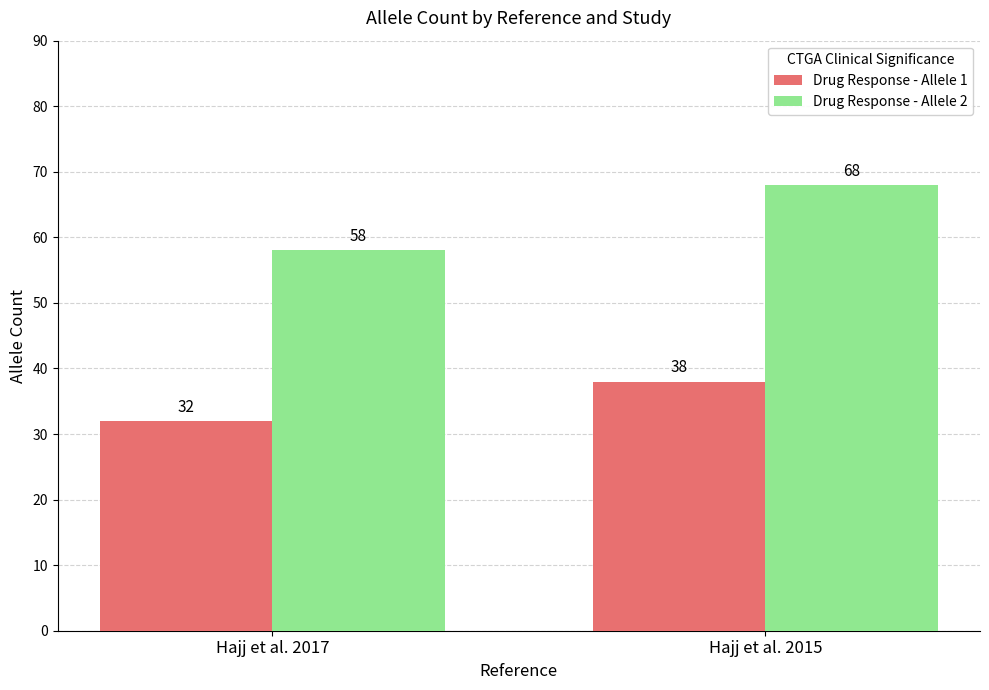

Are the bars grouped side by side (vs. stacked)?

Yes